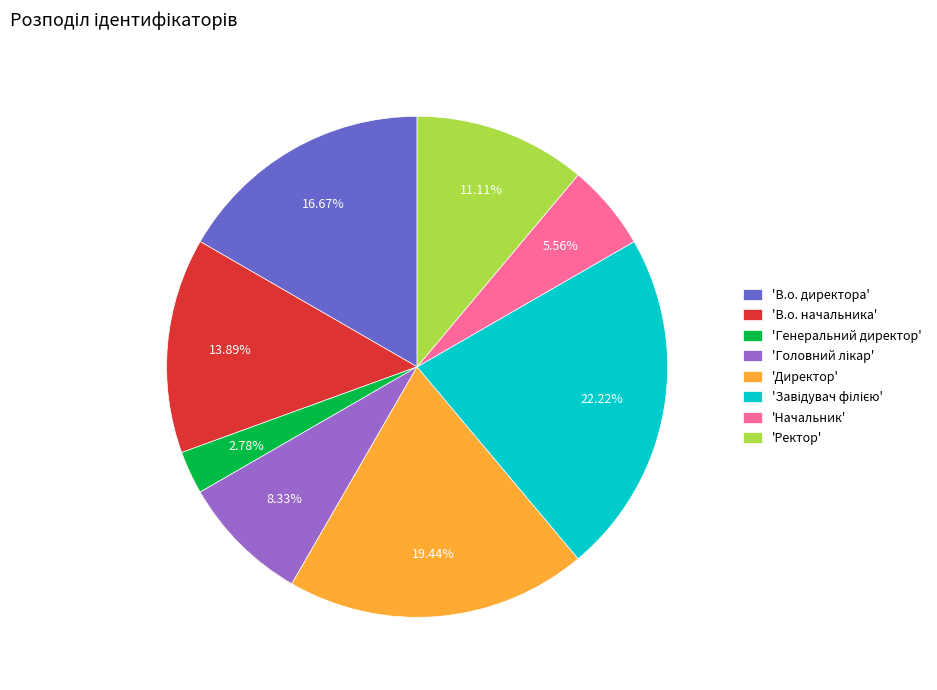

Is 'Директор' the majority of the pie?

No